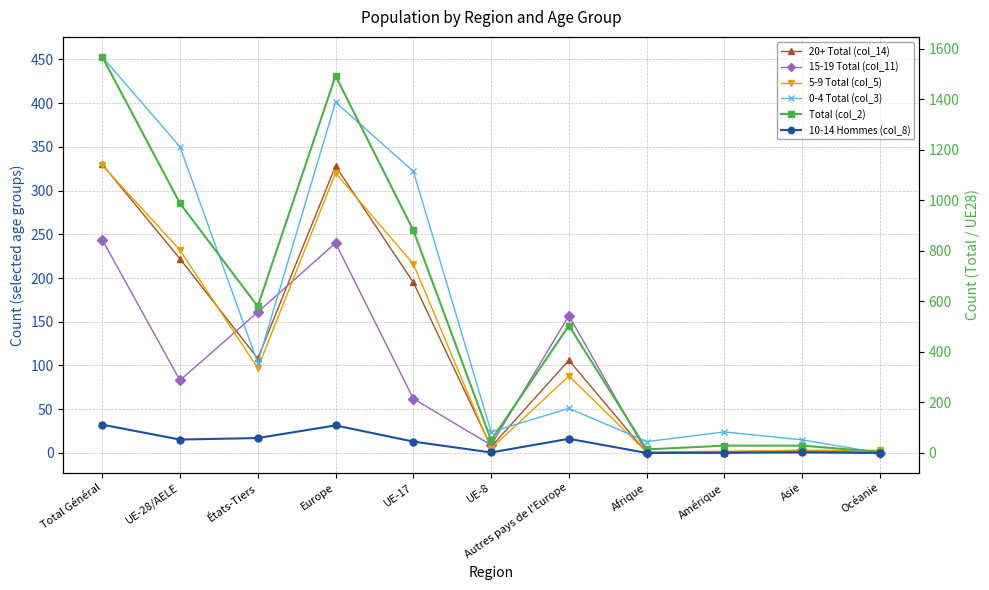

Does the chart display data point markers on the line(s)?

Yes